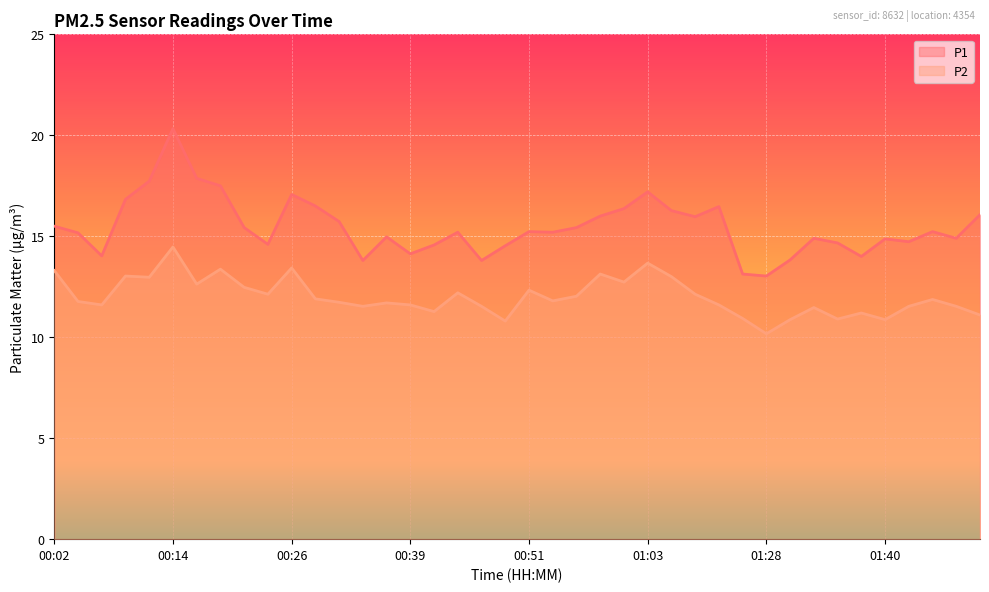

Where does the P1 series first go above 15?

00:02